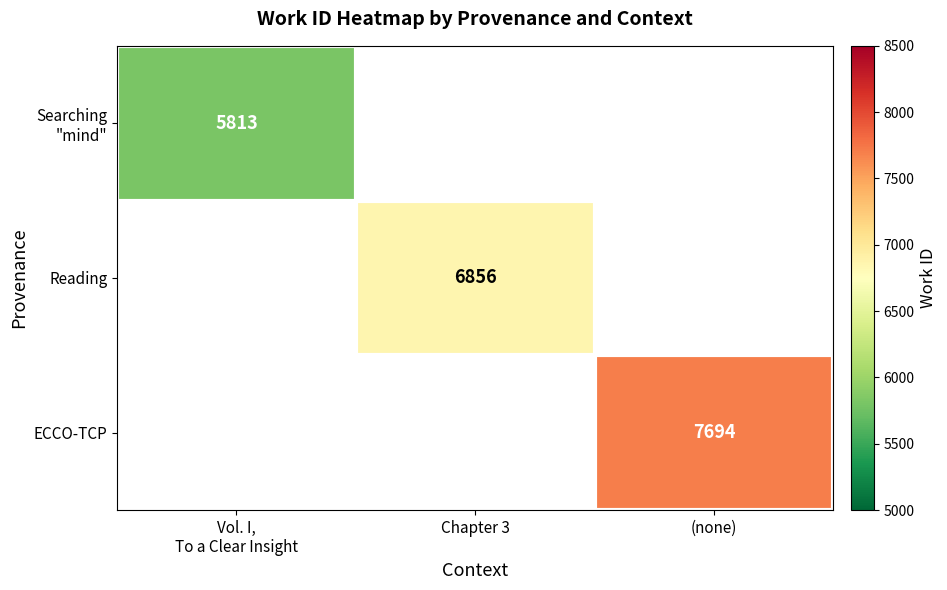

Which label corresponds to the smallest value in the chart?

Vol. I,
To a Clear Insight